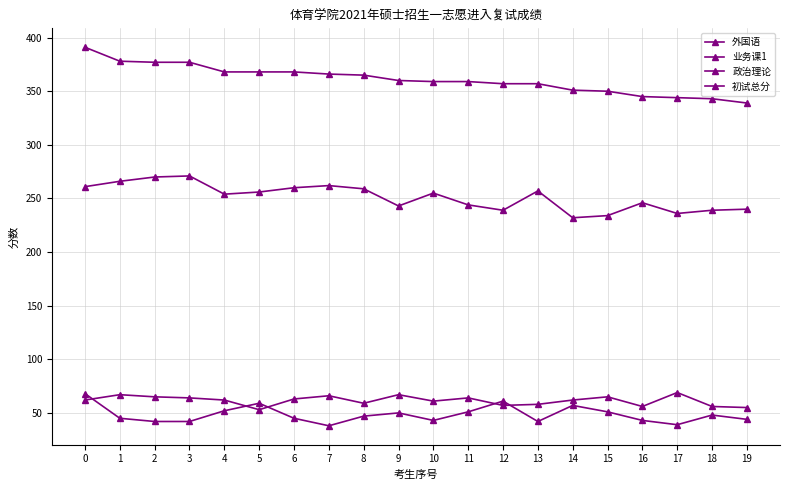

What is the value of the 业务课1 point at the 11th from the left?

255